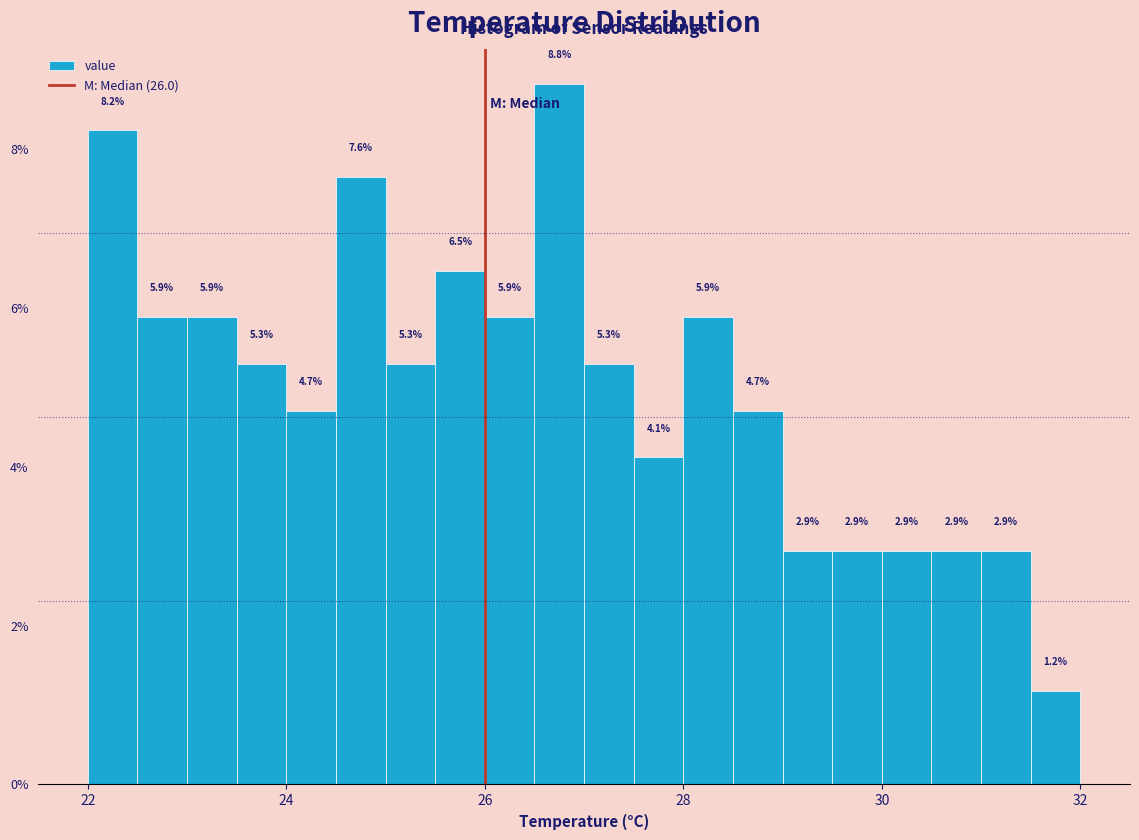

Around what value on the x-axis is the tallest bar? Give the approximate position of its centre, as read against the axis.

26.8